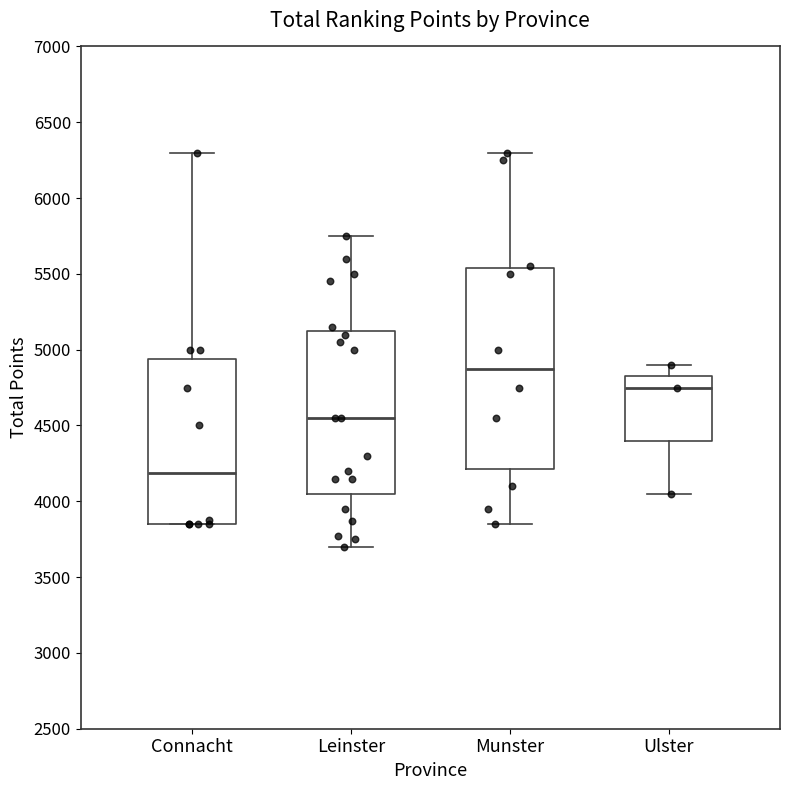

Where does the median line of the box for Ulster sit on the y-axis? The values are not printed on the chart, so give them approximately, as read against the axis.

4750